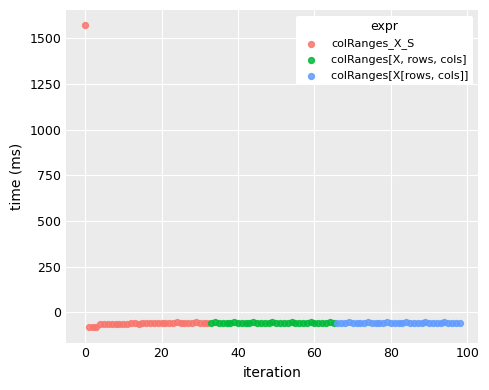

What are all the series names shown in the legend?

colRanges_X_S, colRanges[X, rows, cols], colRanges[X[rows, cols]]